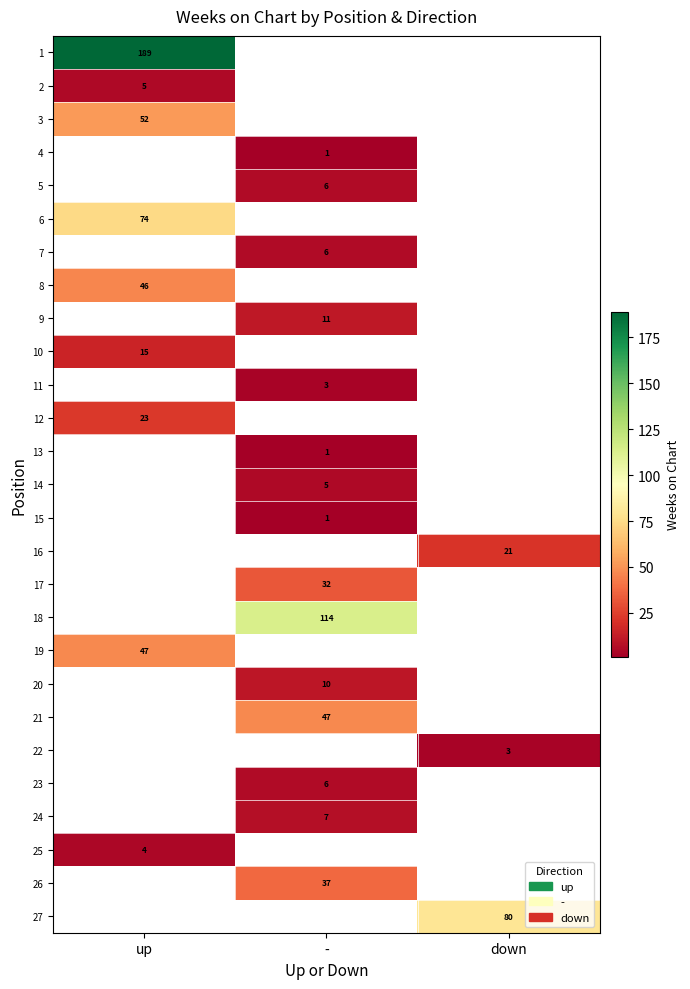

What is the minimum value shown in the chart?

1.0